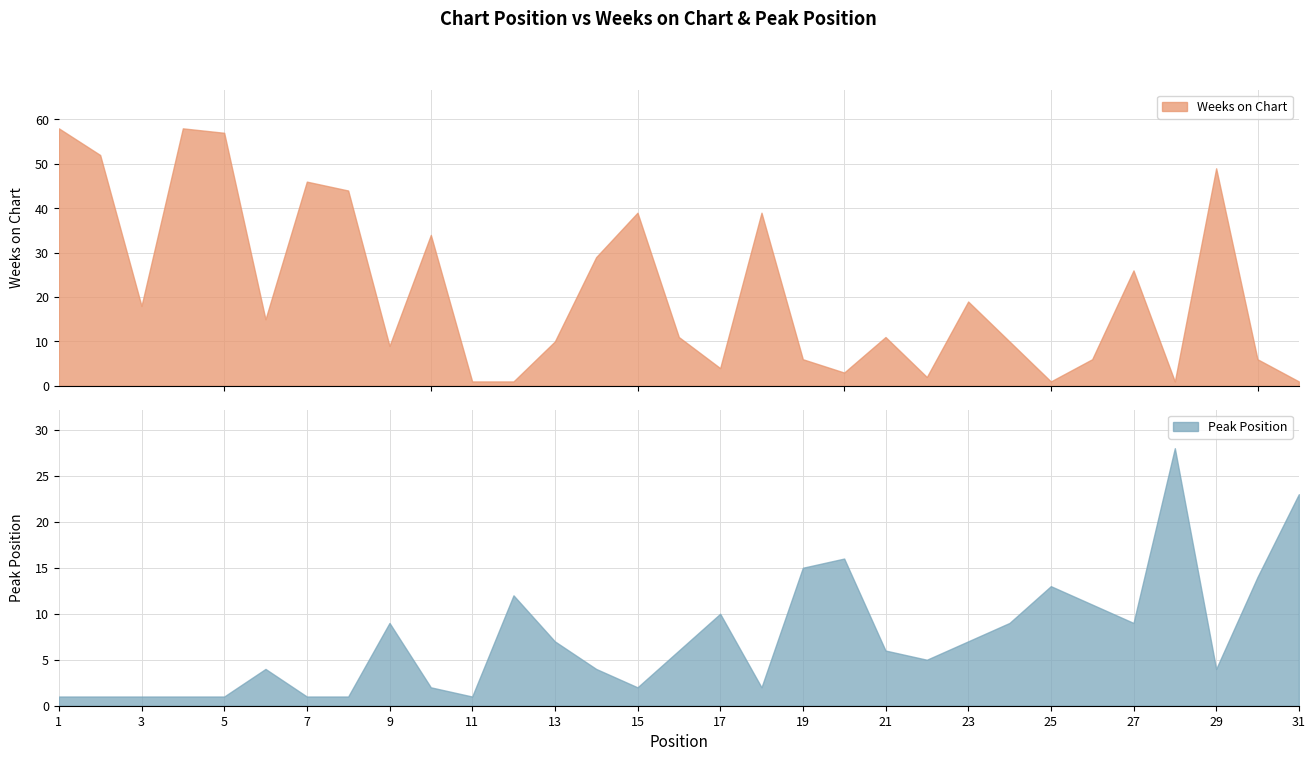

Between 8 and 23, which series saw the biggest shift?

Weeks on Chart